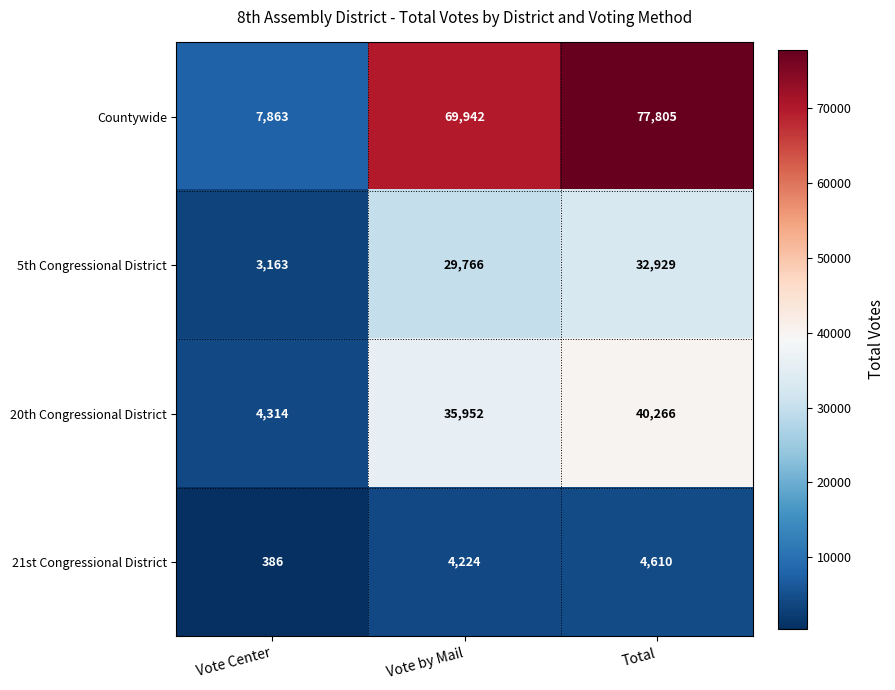

What is the maximum value shown in the chart?

77805